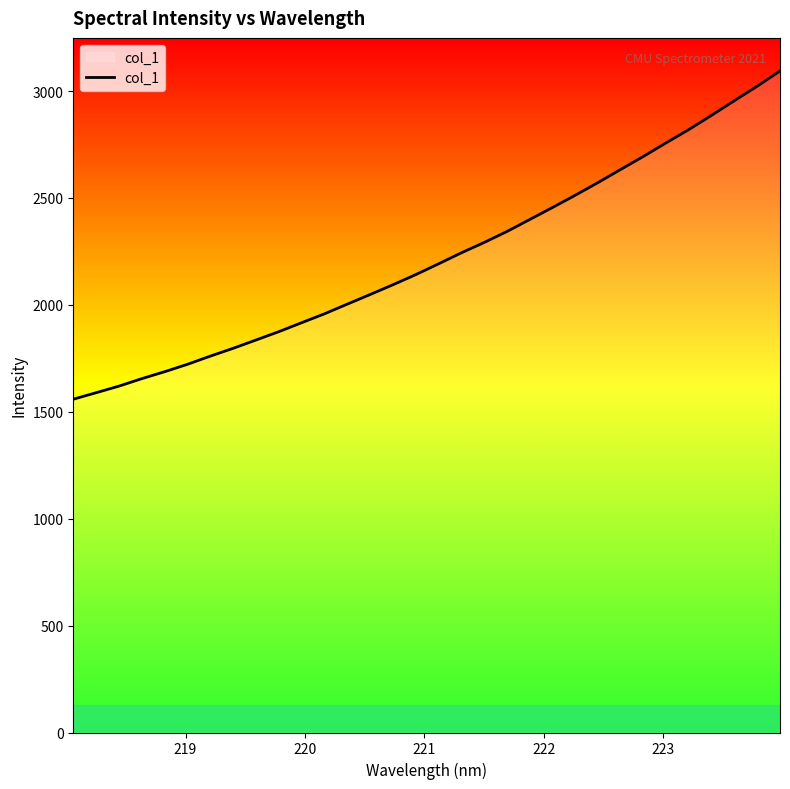

What is the smallest value displayed?

1558.6